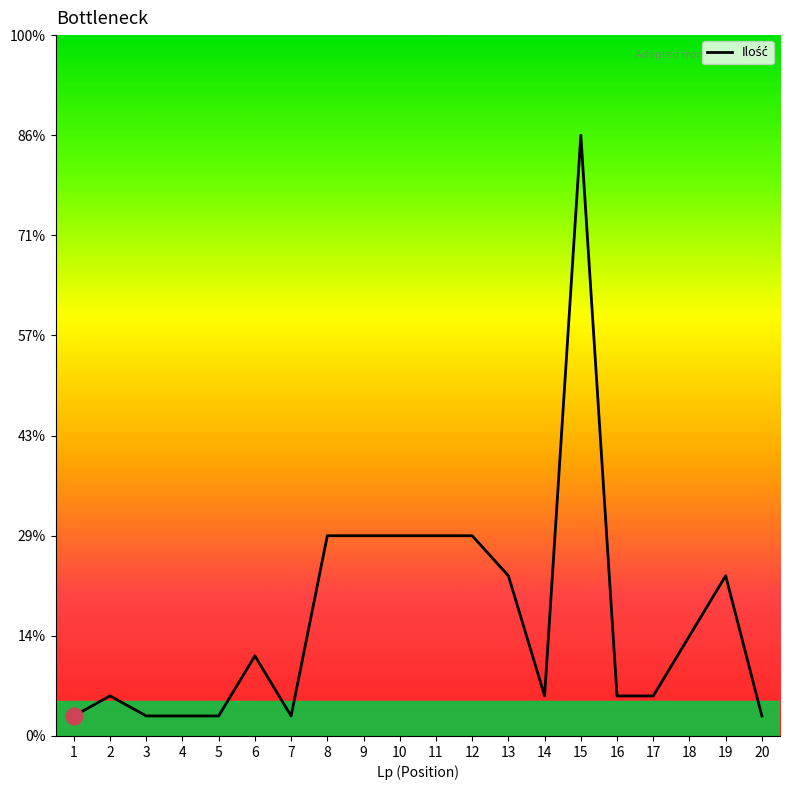

How many points are lower than both their immediate neighbors (excluding endpoints)?

2